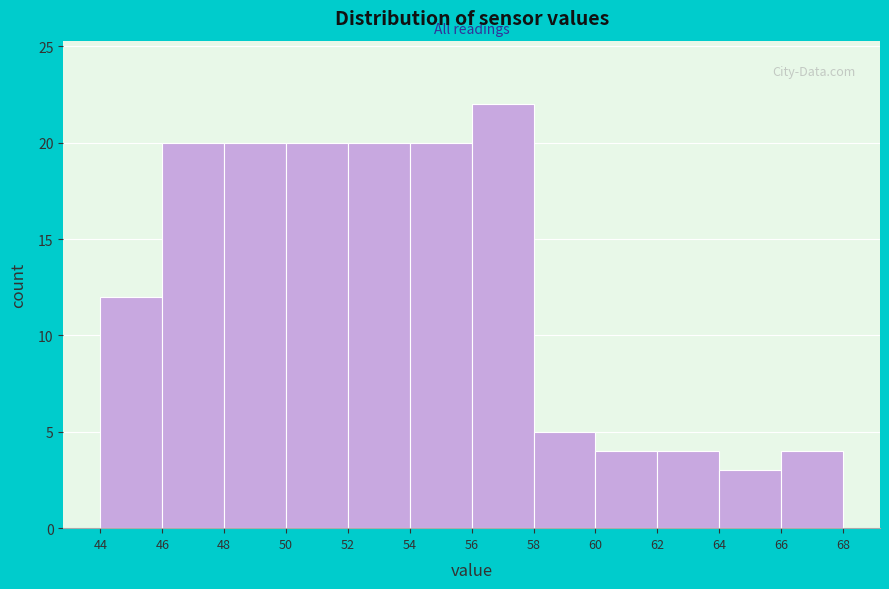

How tall is the bar that spans 66 to 68 on the x-axis? The values are not printed on the chart, so give them approximately, as read against the axis.

4